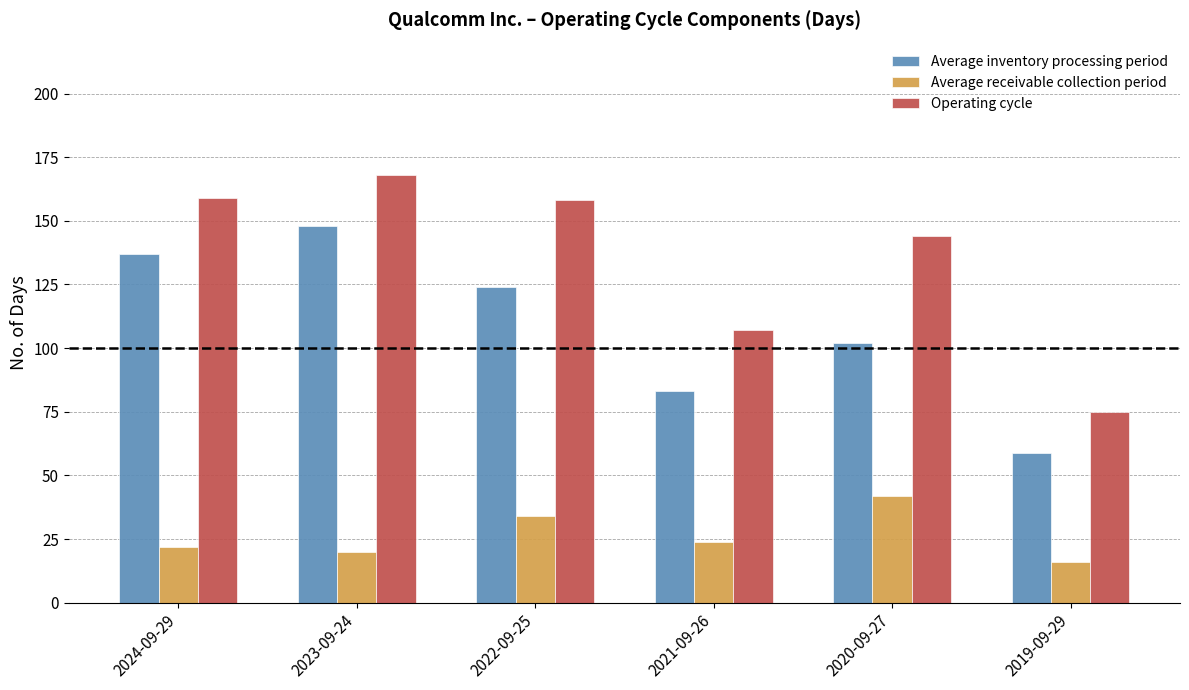

What is the difference between the Average receivable collection period values at 2021-09-26 and 2024-09-29?

2